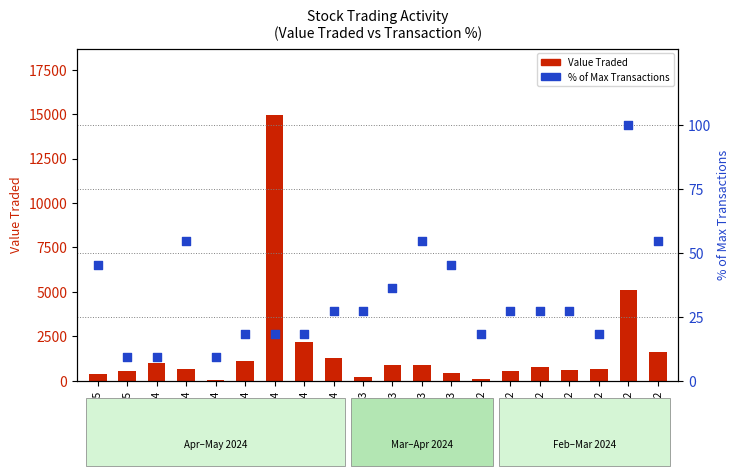

At how many categories does at least one series exceed 13880?

1